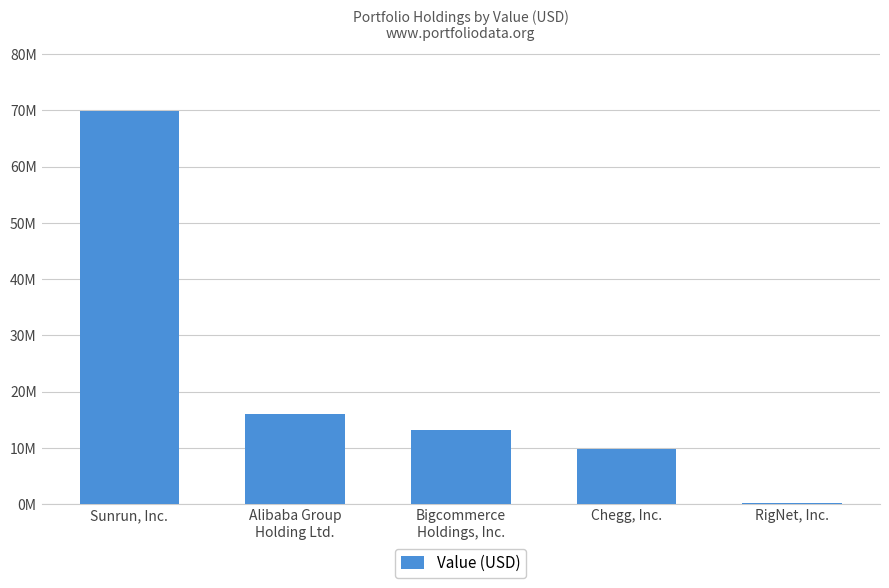

Are the bars horizontal?

No